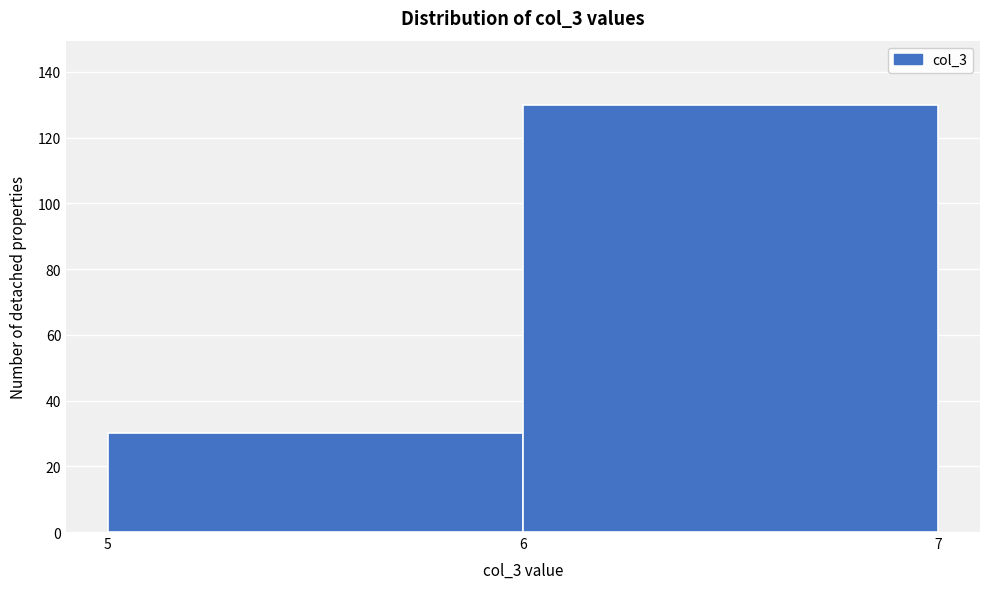

Reading left to right, list all the values displayed in this chart.

5=30	6=130